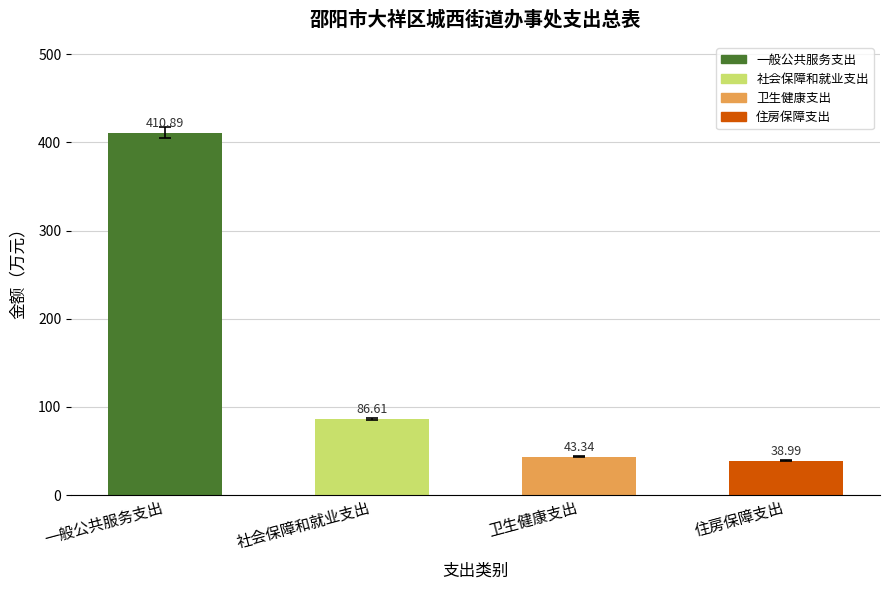

The chart shows a value of 86.6 at 社会保障和就业支出. True or false?

True